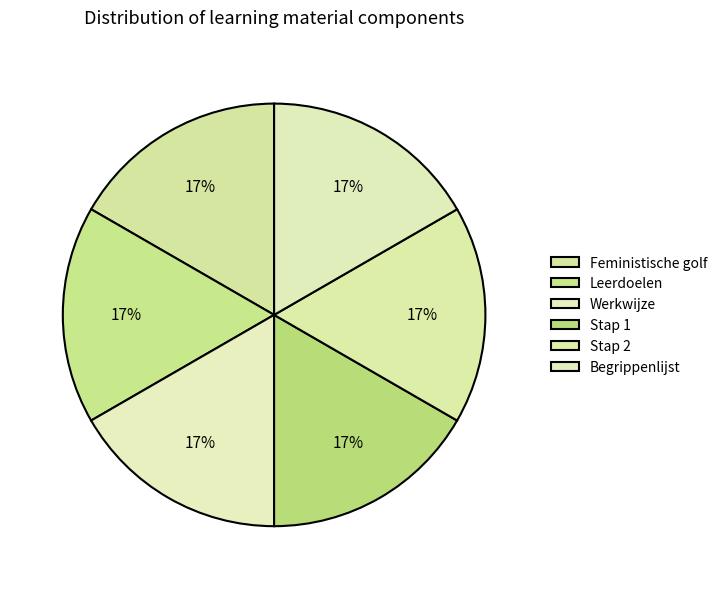

To the nearest percent, what percentage of the pie is Leerdoelen?

17%